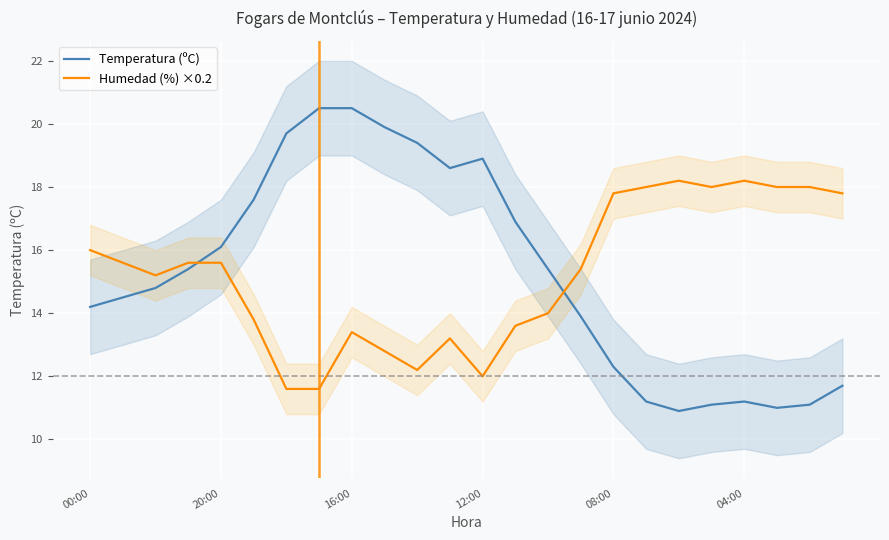

What is the average value of the Temperatura (ºC) series?

15.3